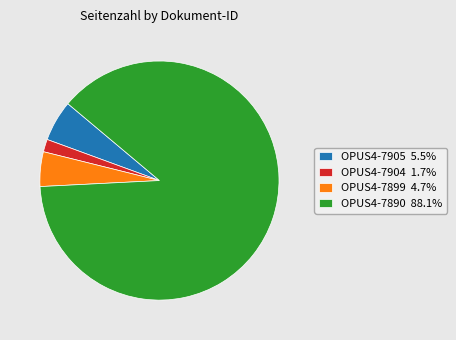

Count the number of slices in the pie.

4